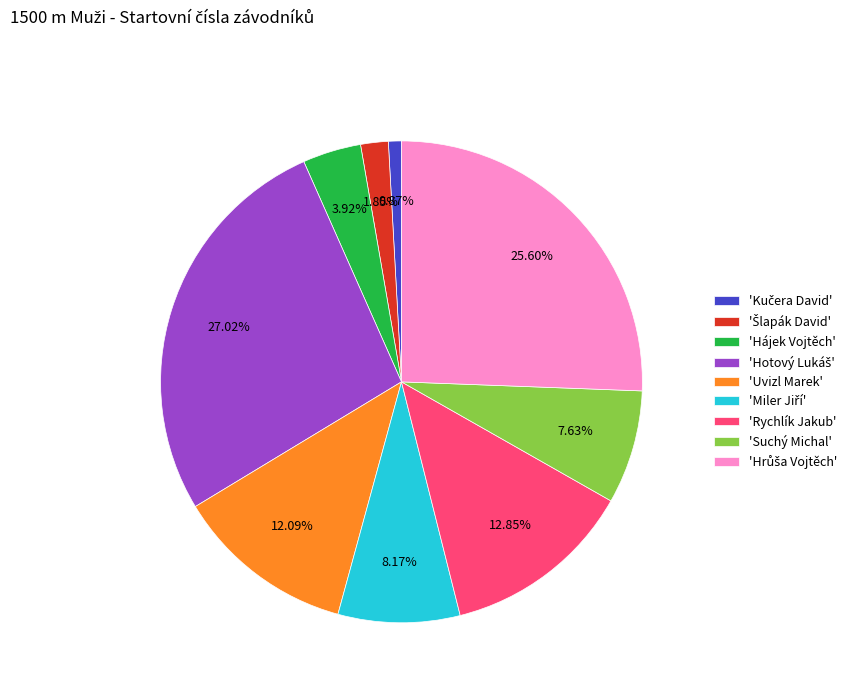

Is there any slice that represents more than half of the pie?

No